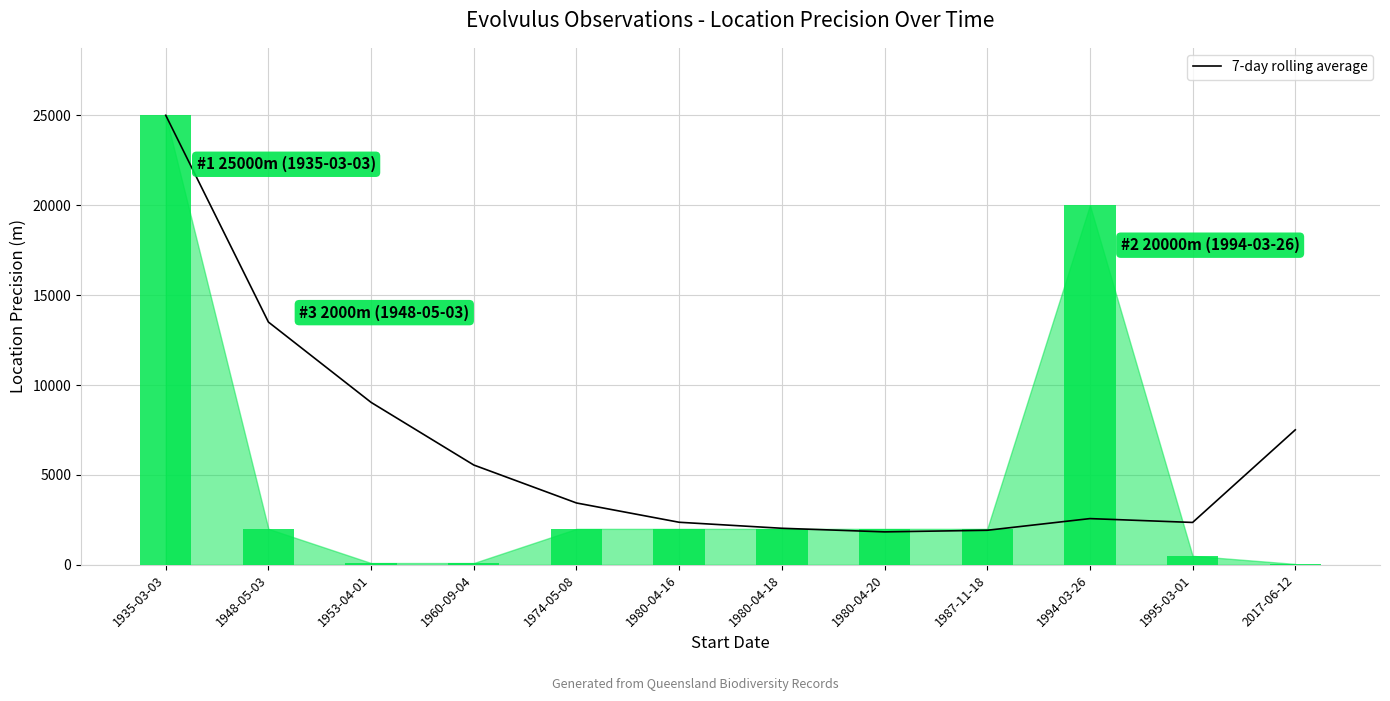

What is the maximum value shown in the chart?

25000